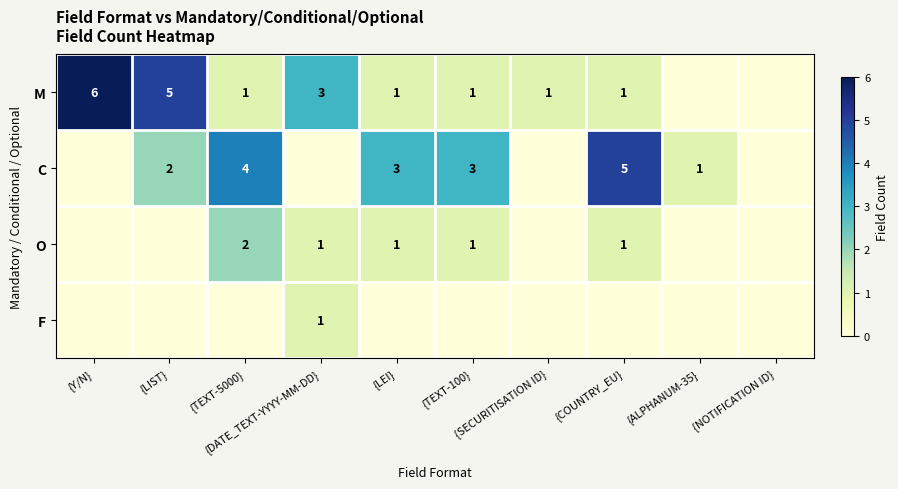

At which label is C closest to 2?

{LIST}